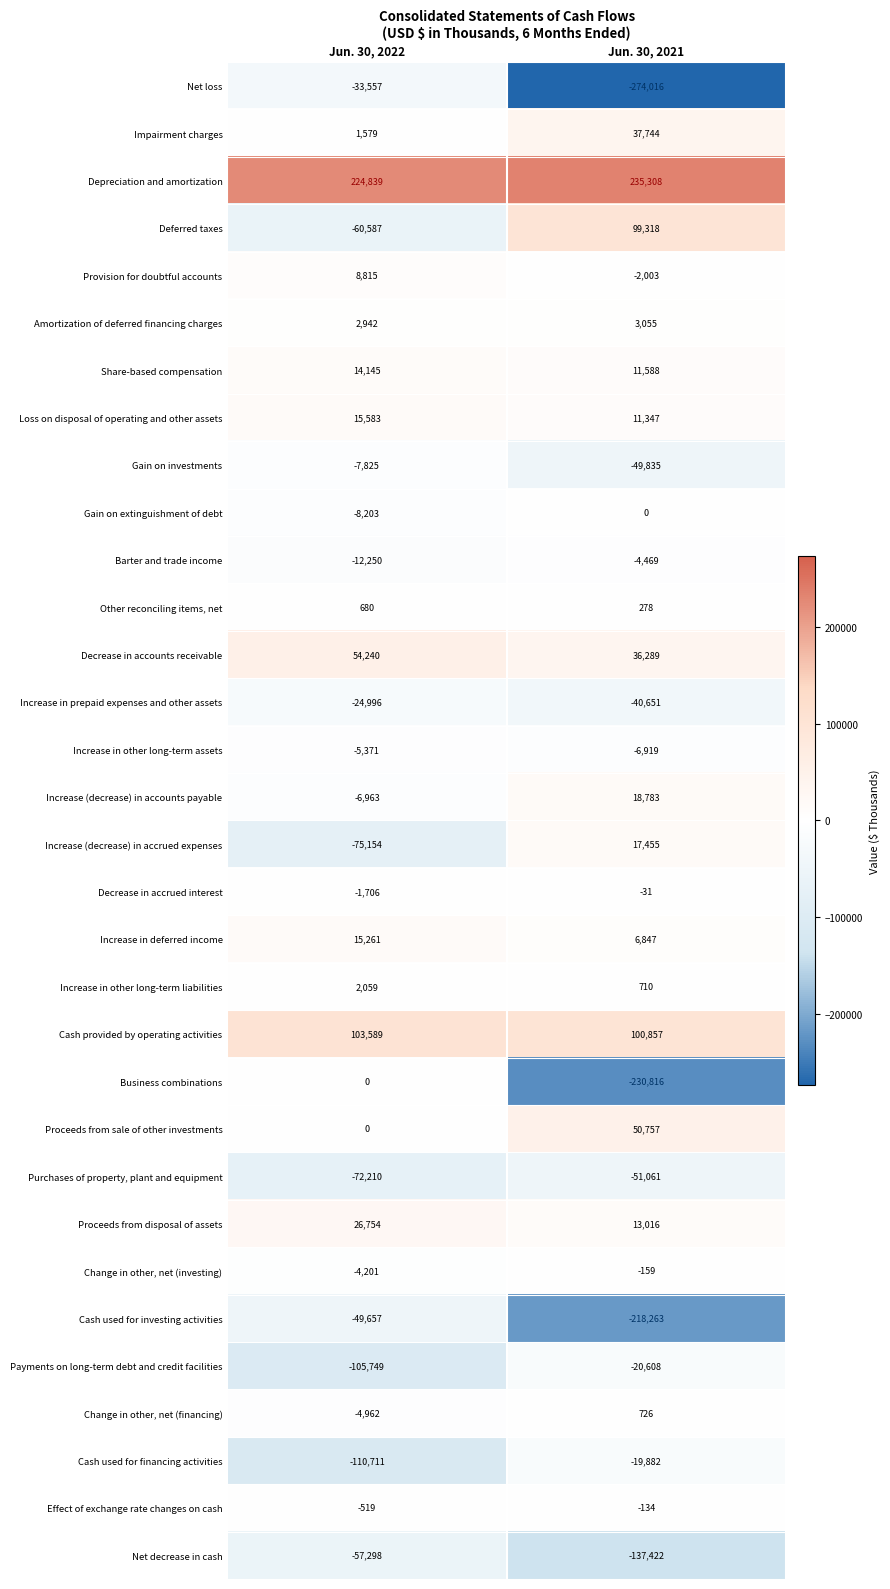

List the labels in order of Business combinations value, smallest first.

Jun. 30, 2021, Jun. 30, 2022